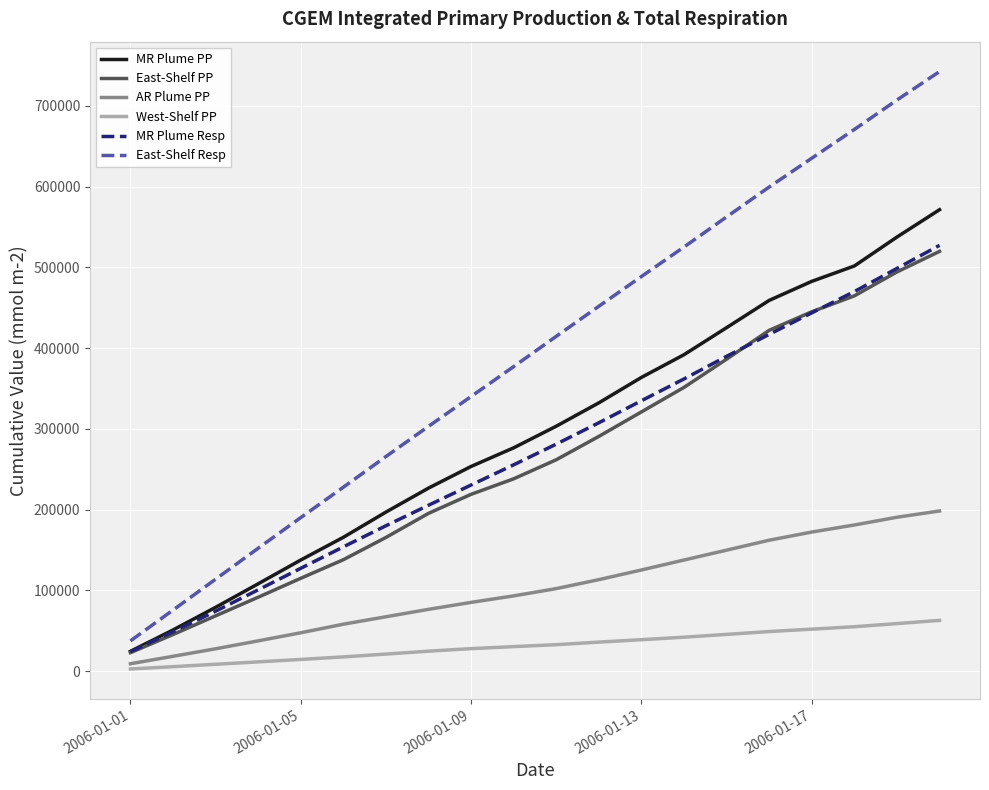

Which series has the widest spread of values?

East-Shelf Resp